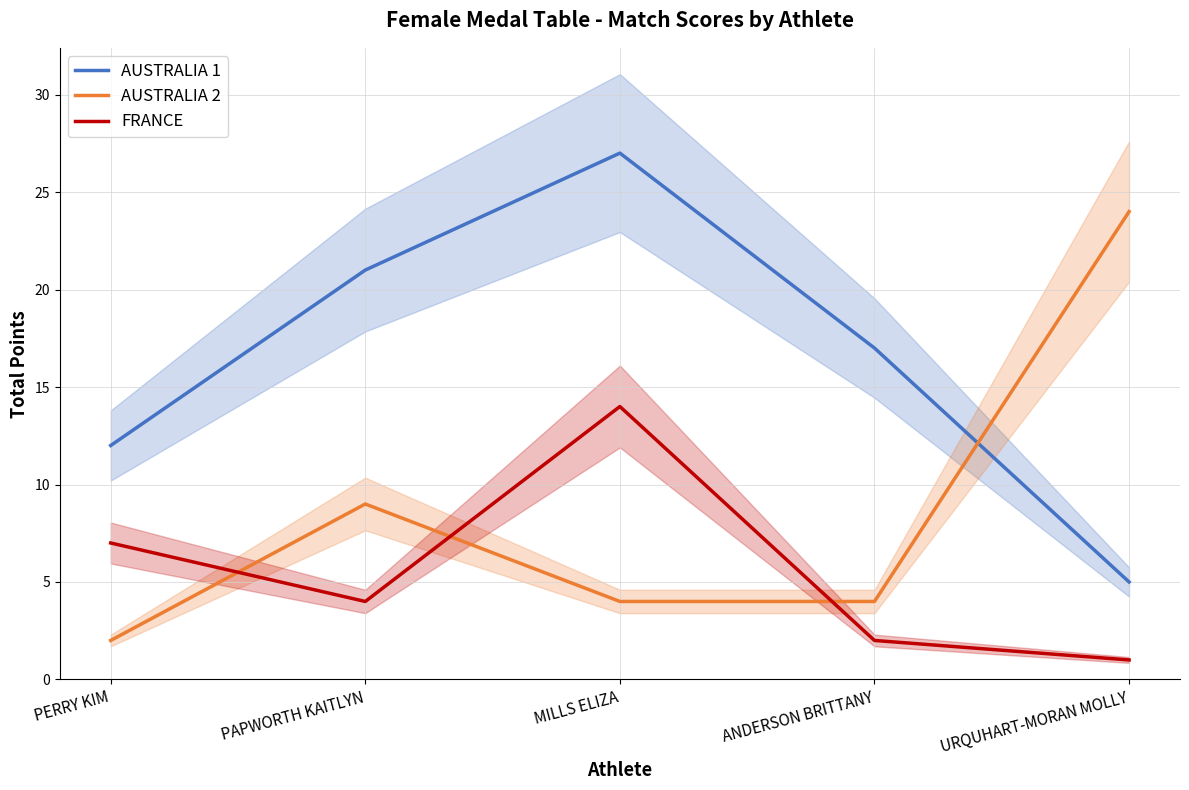

What is the sum of the FRANCE values at PAPWORTH KAITLYN and PERRY KIM?

11